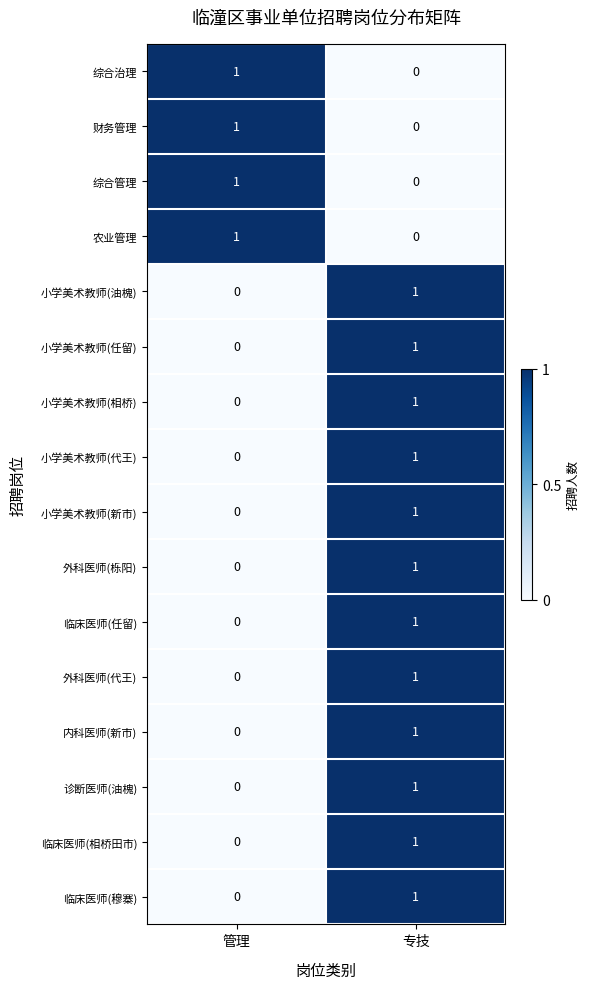

What is the difference between the highest and lowest values at 管理?

1